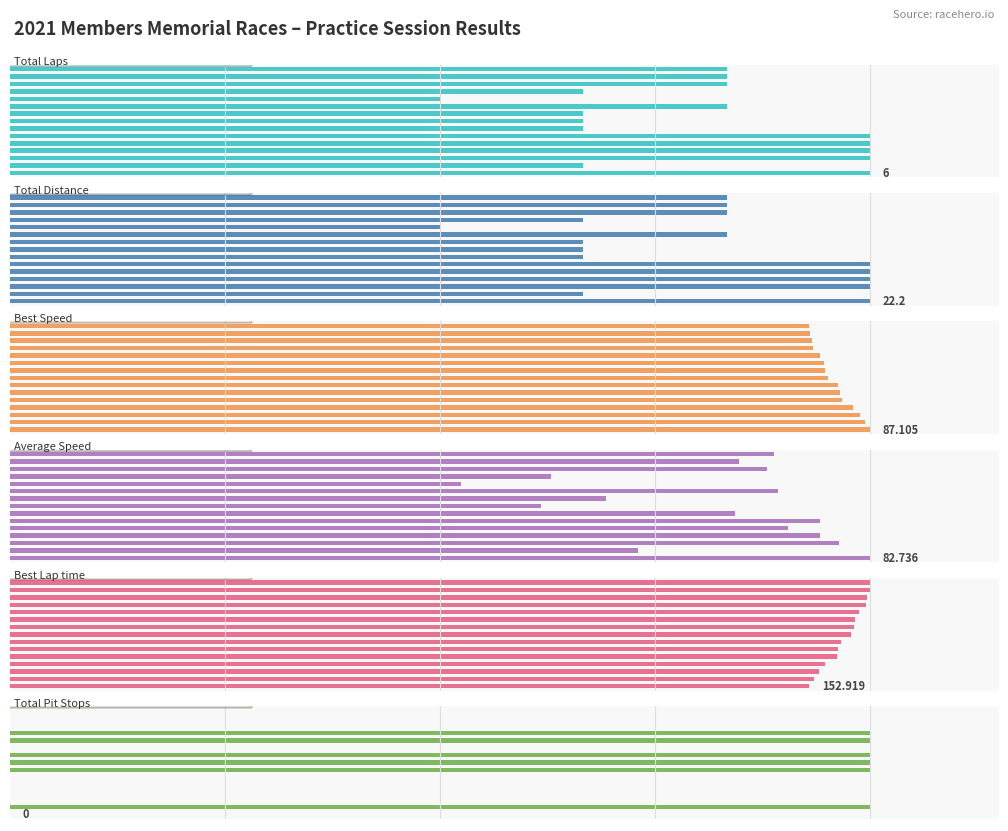

How many groups of bars are there?

15